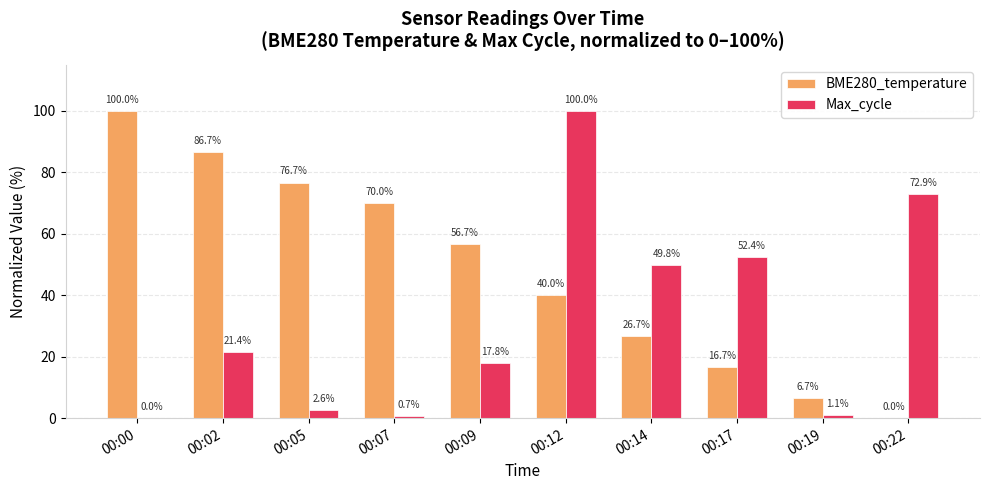

Where is BME280_temperature nearest to the value 50?

00:09